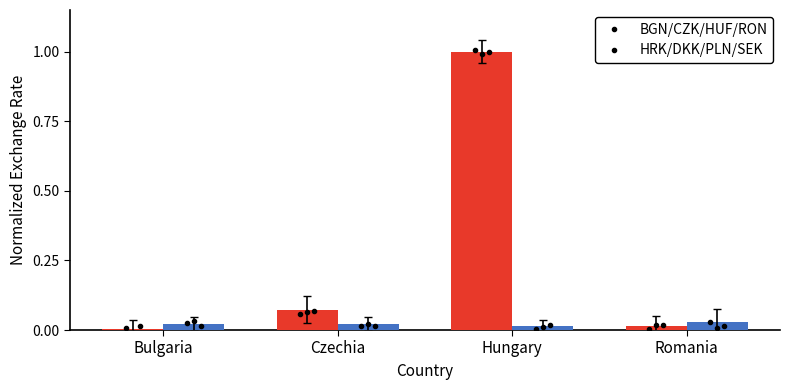

Rank the series by their average value, from highest to lowest.

BGN/CZK/HUF/RON, HRK/DKK/PLN/SEK